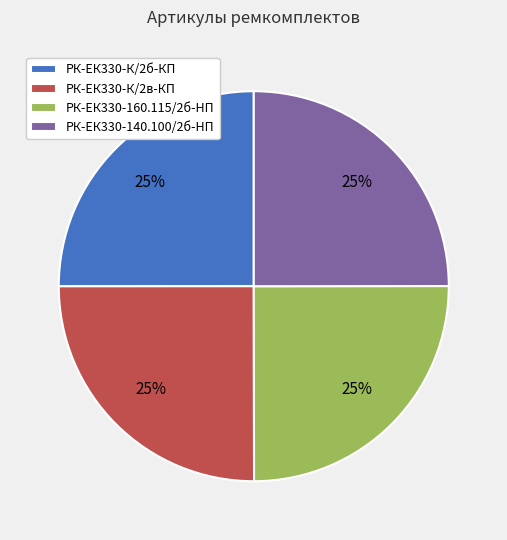

To the nearest percent, what percentage of the pie is РК-ЕК330-140.100/2б-HП?

25%